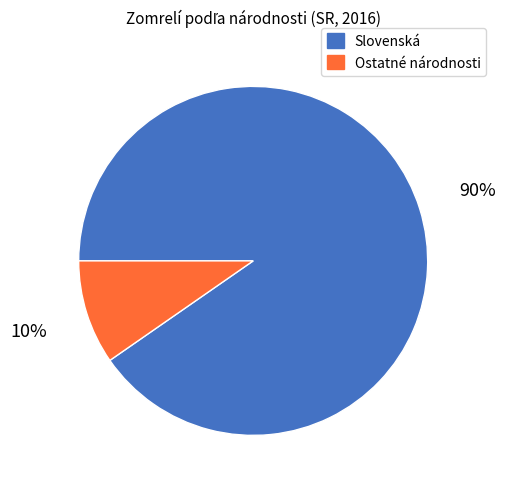

How many segments does this pie chart have?

2